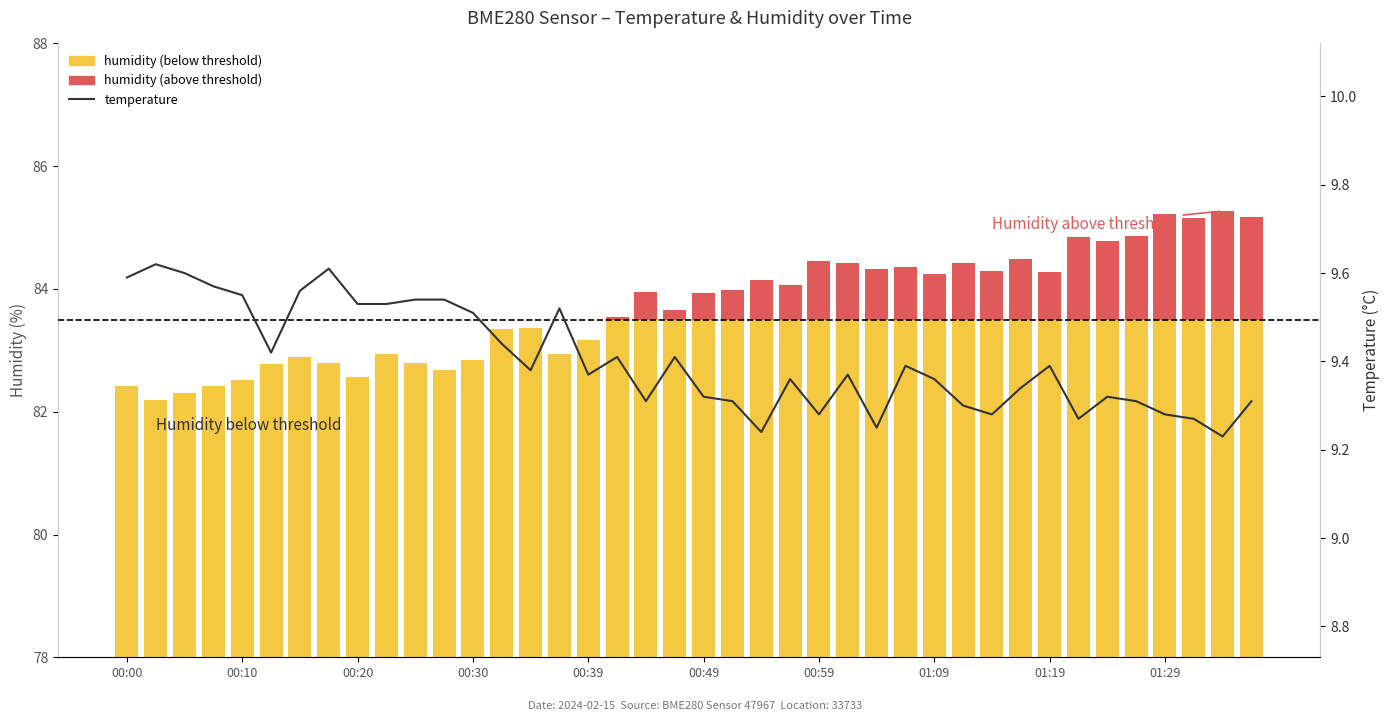

Between 39 and 37, which is larger?

39